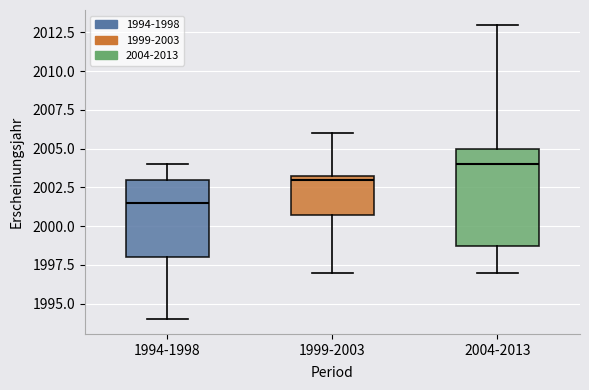

Where does the upper whisker of the box for 1999-2003 end on the y-axis? The values are not printed on the chart, so give them approximately, as read against the axis.

2006.0